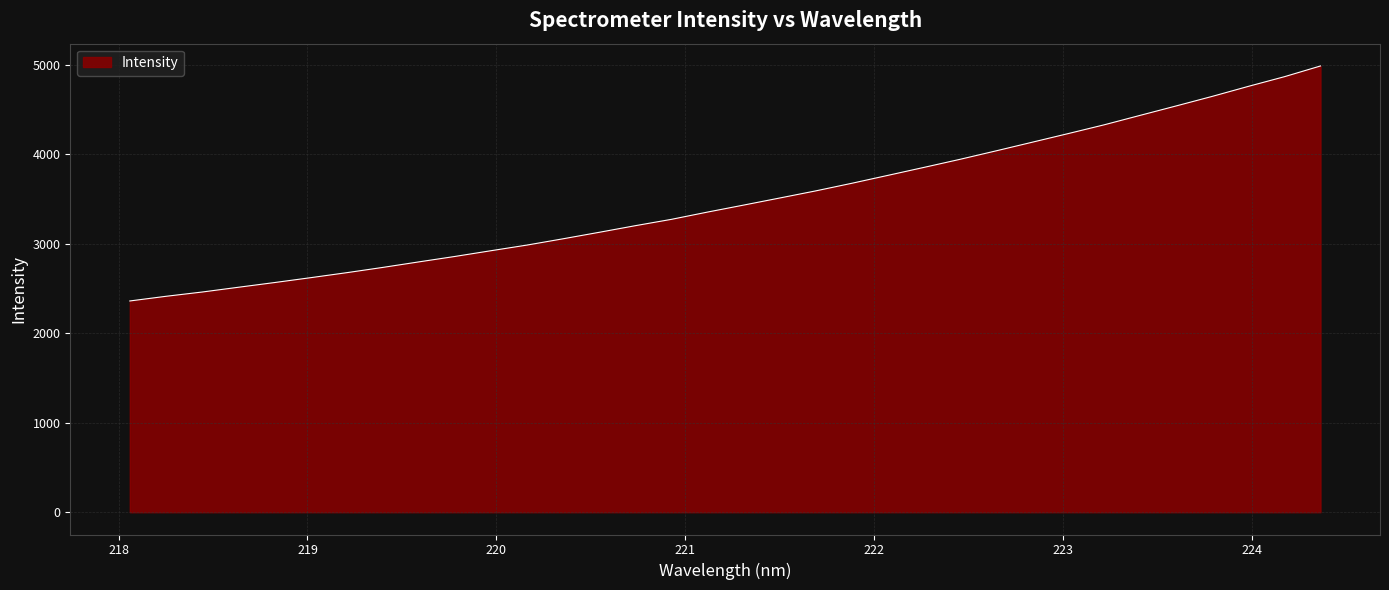

What is the difference between the maximum and minimum values?

2626.8